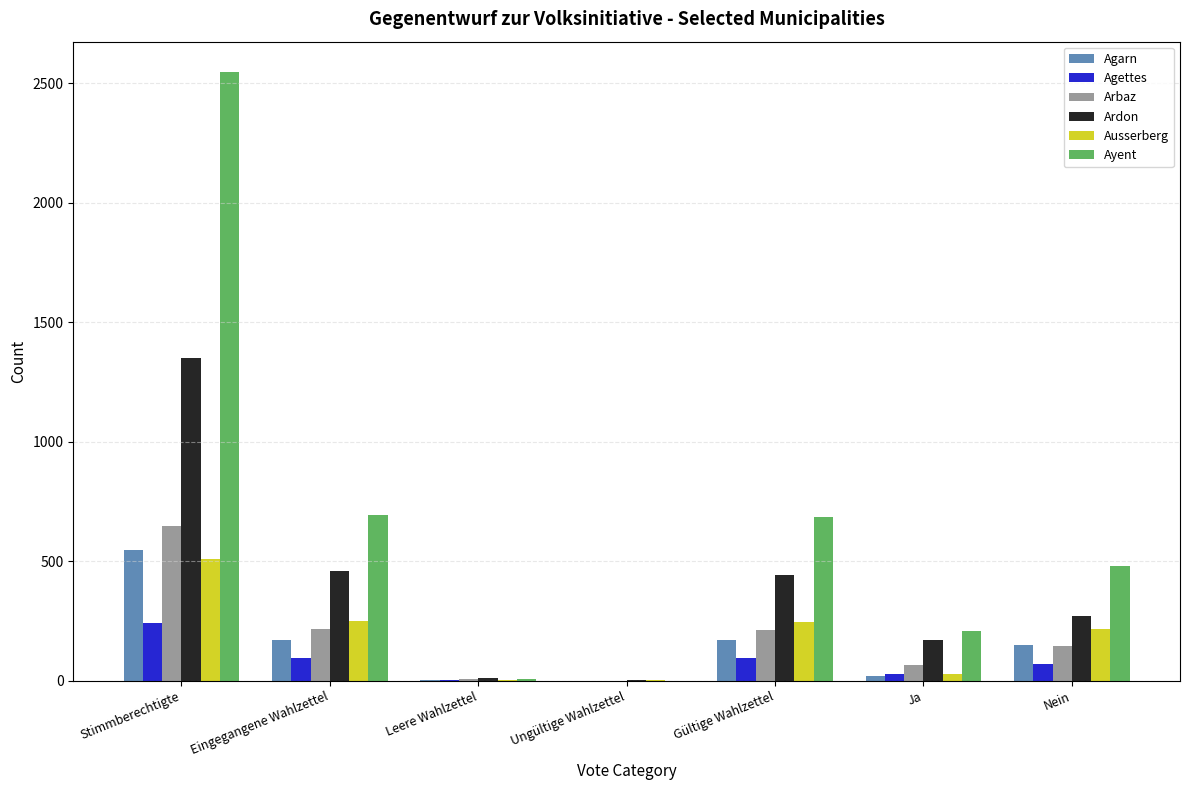

The value of Ardon at Eingegangene Wahlzettel is 458. True or false?

True